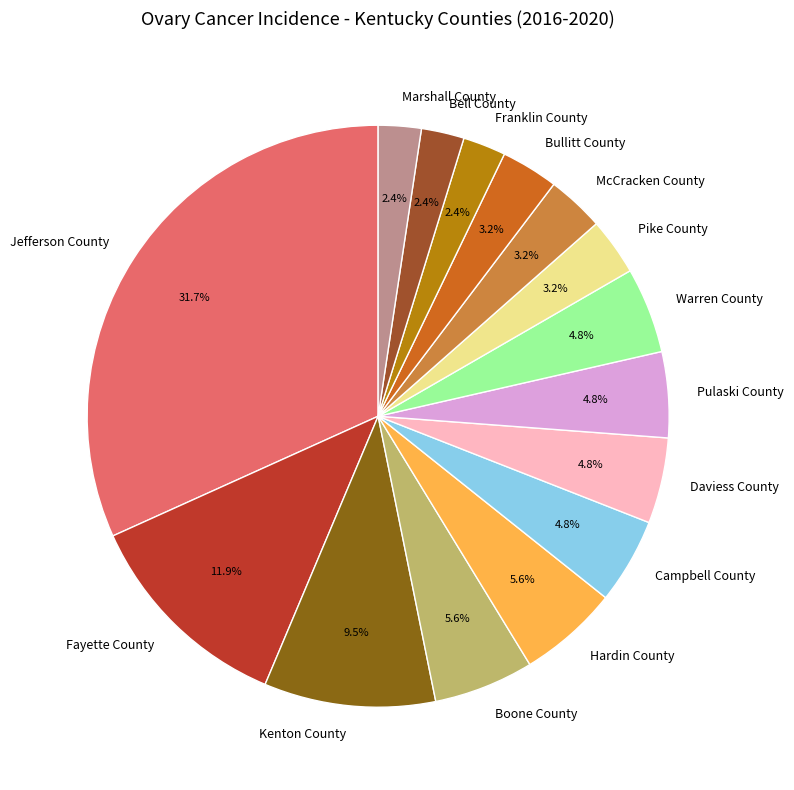

Count the number of slices in the pie.

15